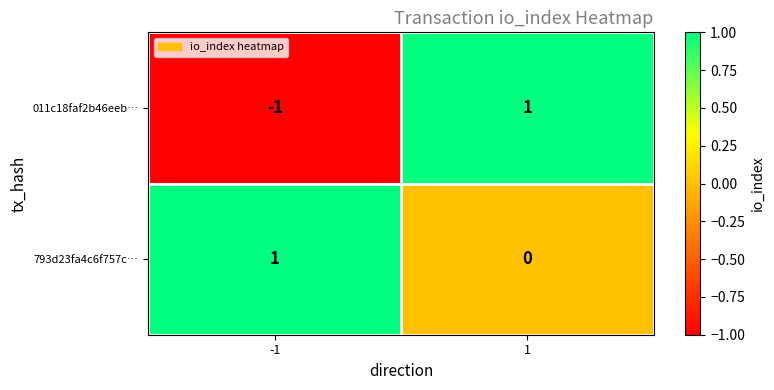

Rank the series at -1 from highest to lowest value.

793d23fa4c6f757c…, 011c18faf2b46eeb…